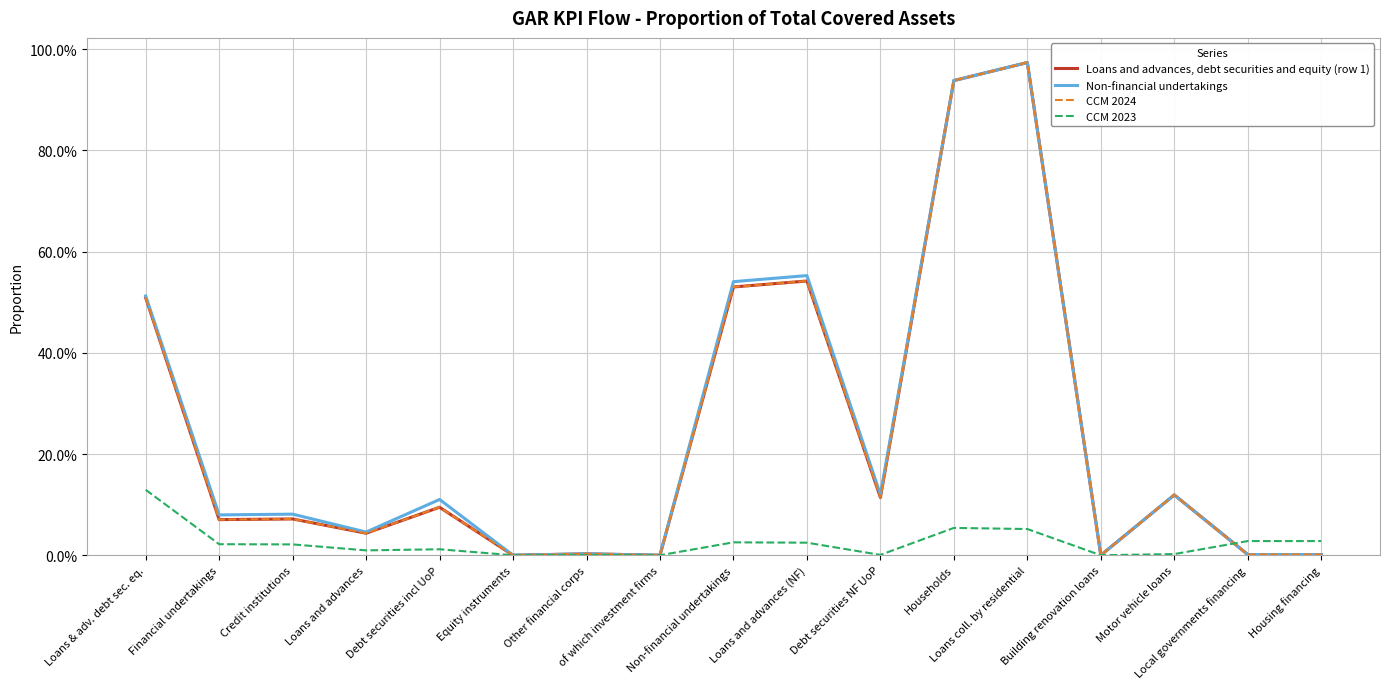

What is the label of the 16th point from the left?

Local governments financing